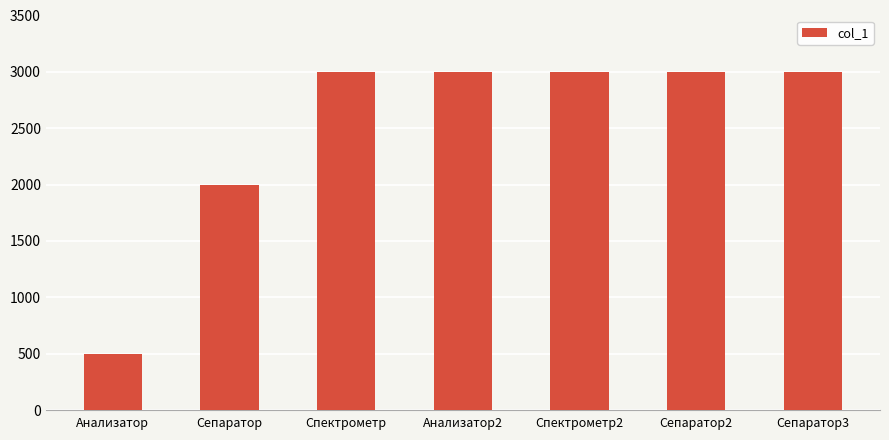

True or false: the data shows 3000 at Сепаратор3.

True